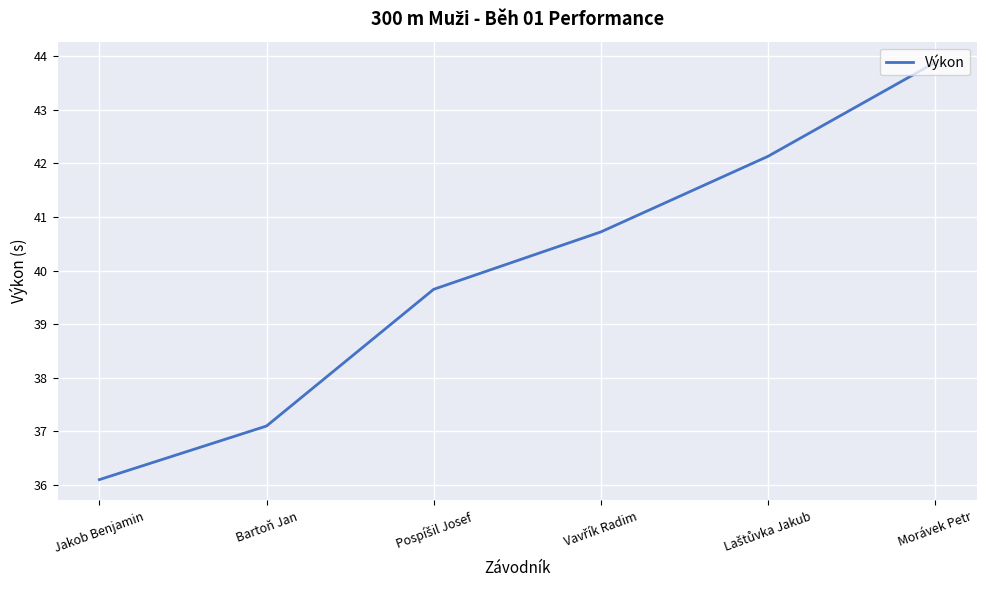

How many lines are shown in the chart?

1